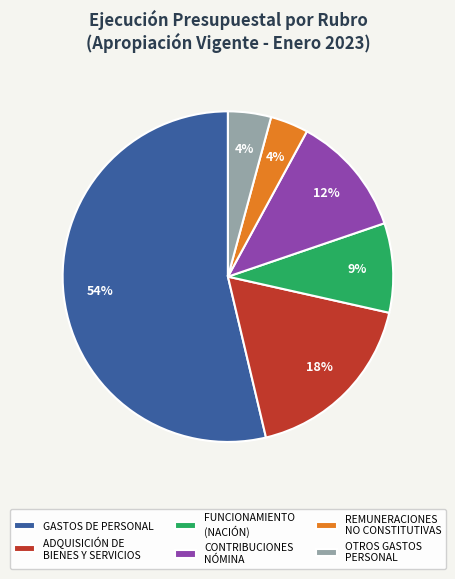

To the nearest percent, what is the average slice percentage?

17%